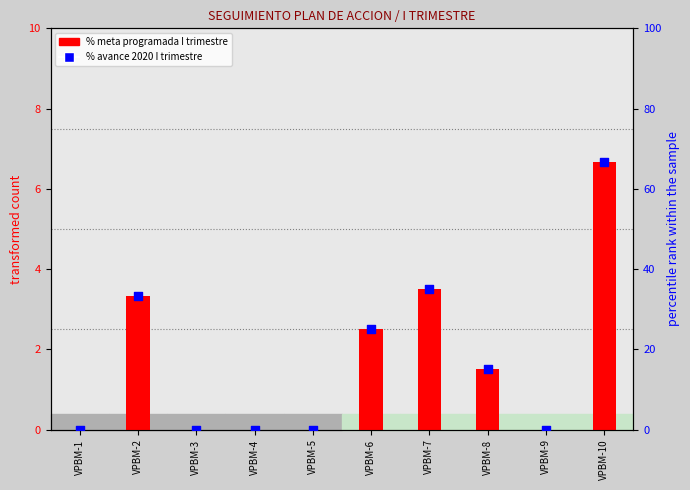

Which series has the largest total across all categories?

% meta programada (right scale)